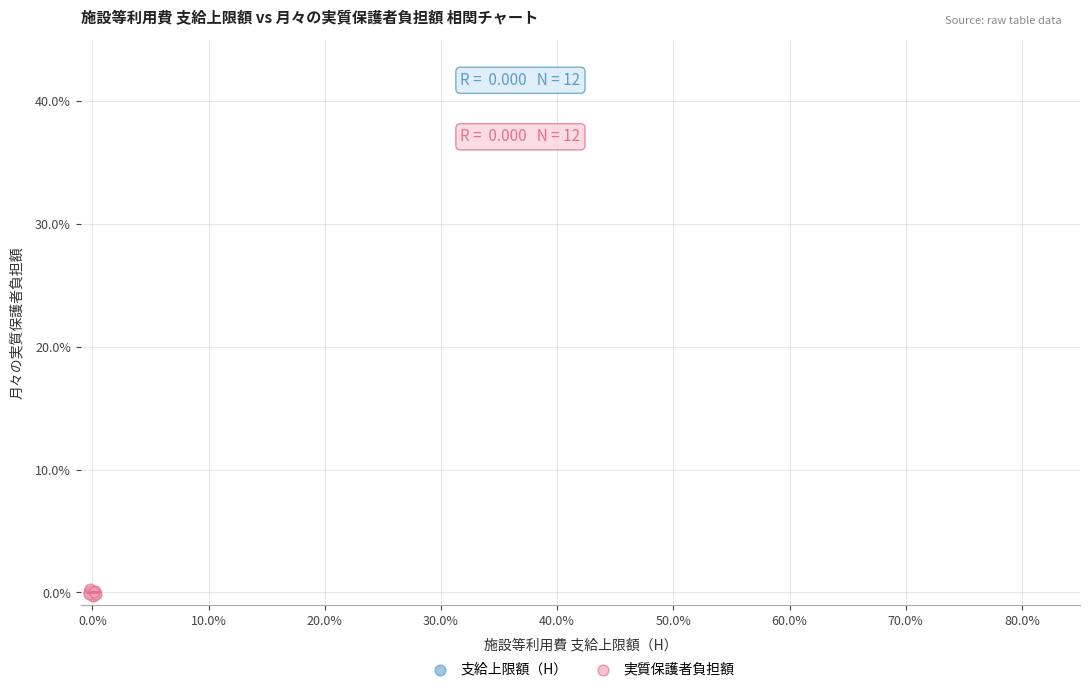

Which series has the largest Y range (max minus min)?

実質保護者負担額